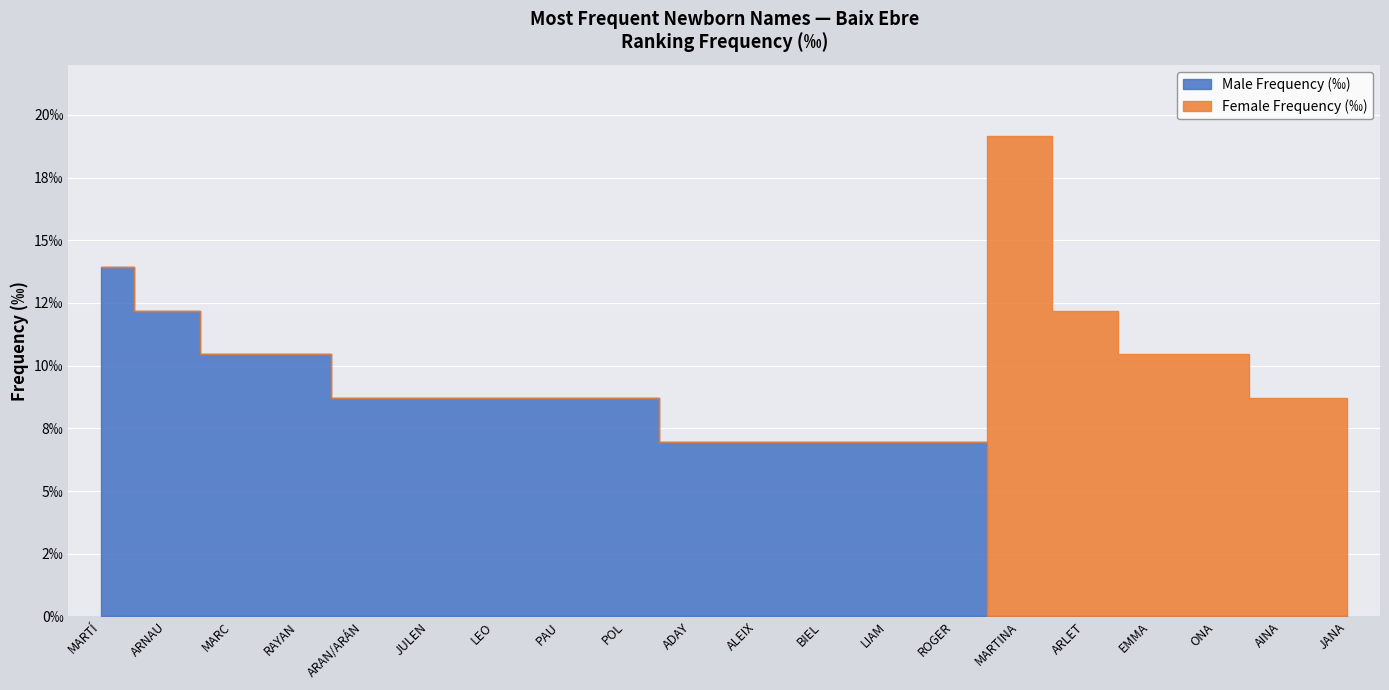

True or false: Male Frequency (‰) has more than 1 points higher than both neighbors.

False